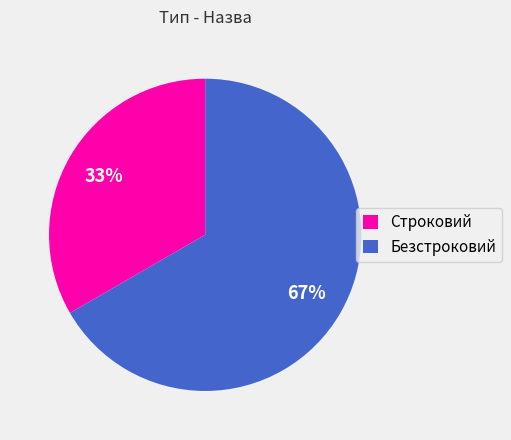

To the nearest percent, what is the combined percentage of Строковий and Безстроковий?

100%